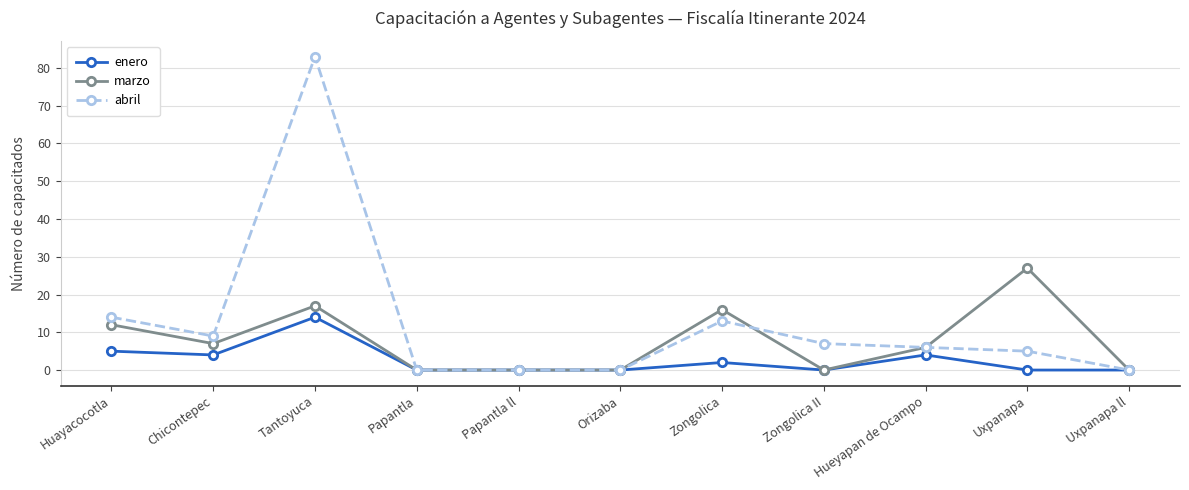

Count the number of data series in this chart.

3